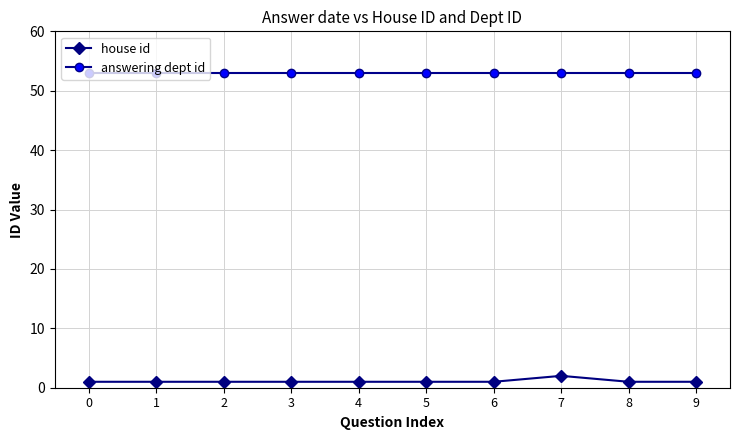

True or false: house id and answering dept id intersect in this chart.

False